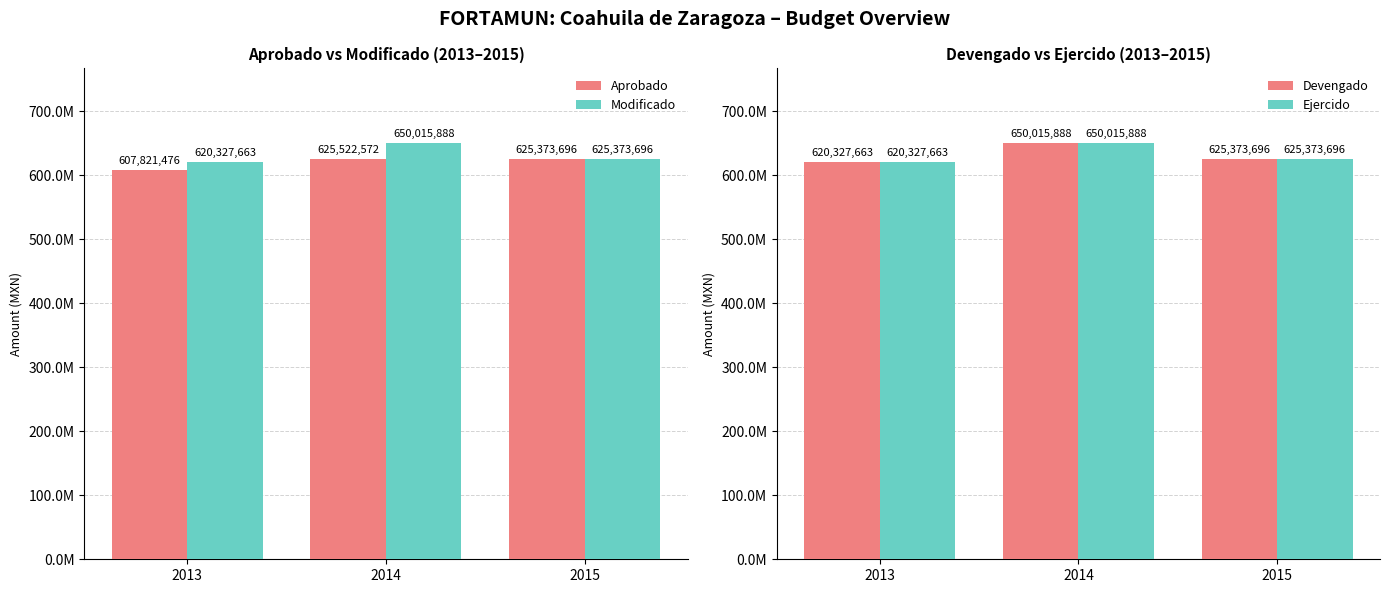

Reading left to right, list all the values displayed in this chart.

Aprobado: 2013=607821476.2	2014=625522572.0	2015=625373696.1
Modificado: 2013=620327662.9	2014=650015887.6	2015=625373696.1
Devengado: 2013=620327662.9	2014=650015887.6	2015=625373696.1
Ejercido: 2013=620327662.9	2014=650015887.6	2015=625373696.1